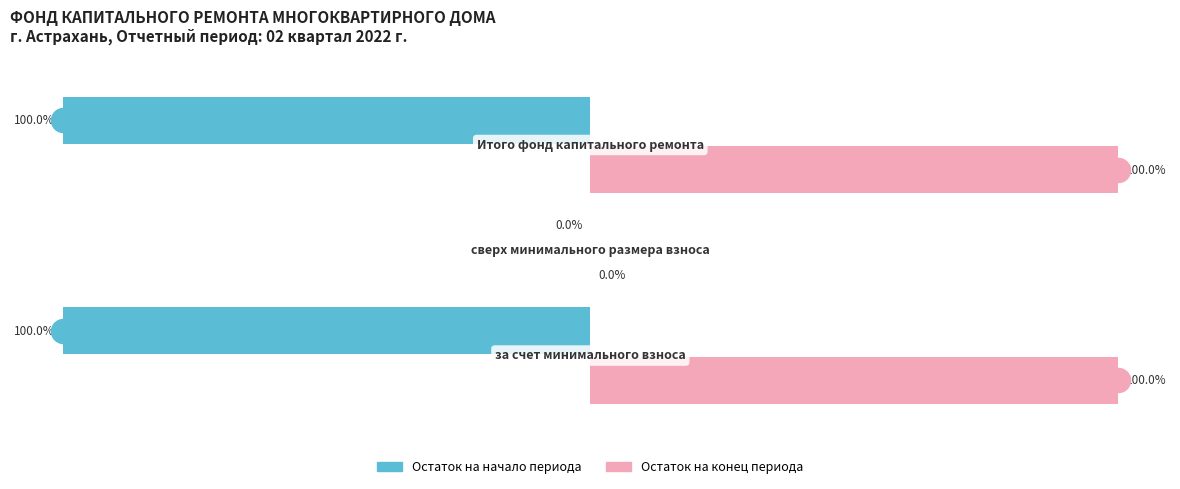

Which series contains the highest Y value?

Остаток на конец периода